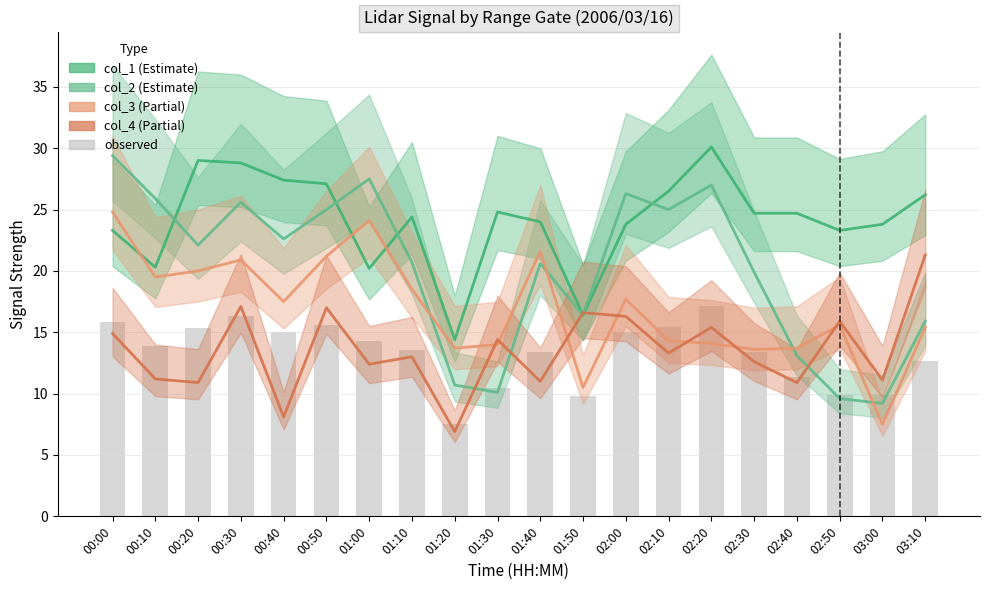

What is the difference between the maximum and minimum values in the col_4 (line) series?

14.4